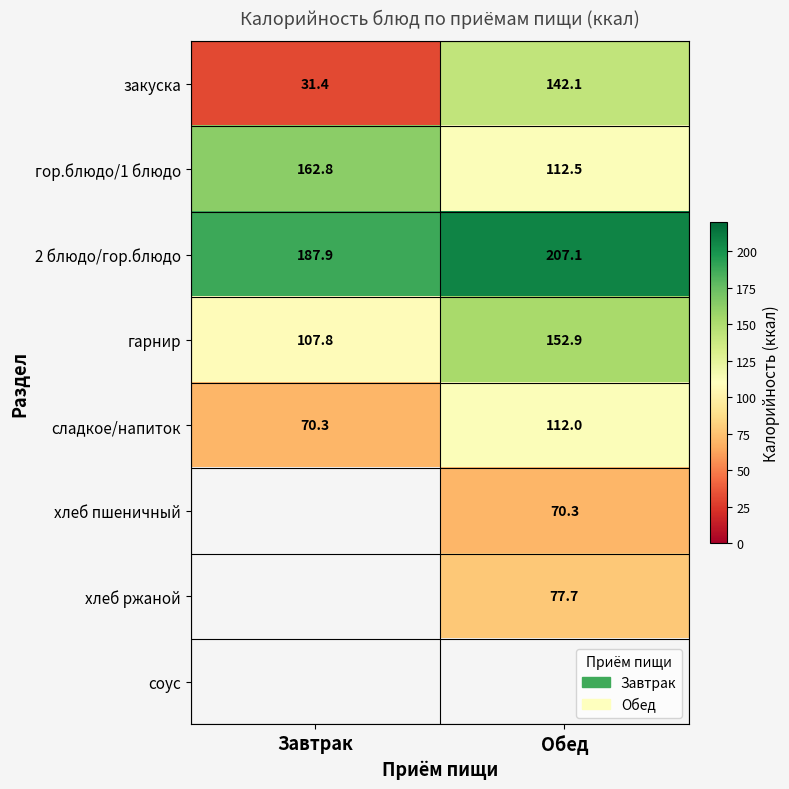

What is the sum of all закуска values?

173.5